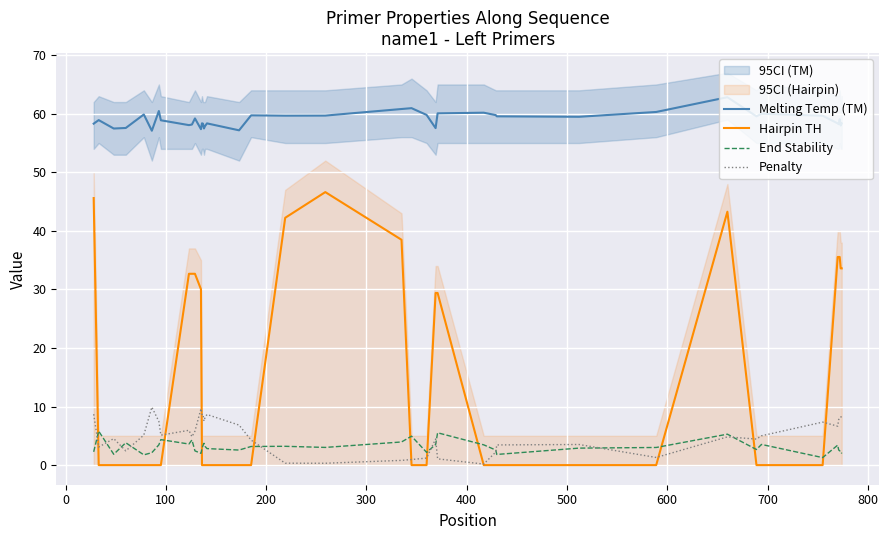

True or false: Melting Temp (TM) and End Stability cross at least once.

False